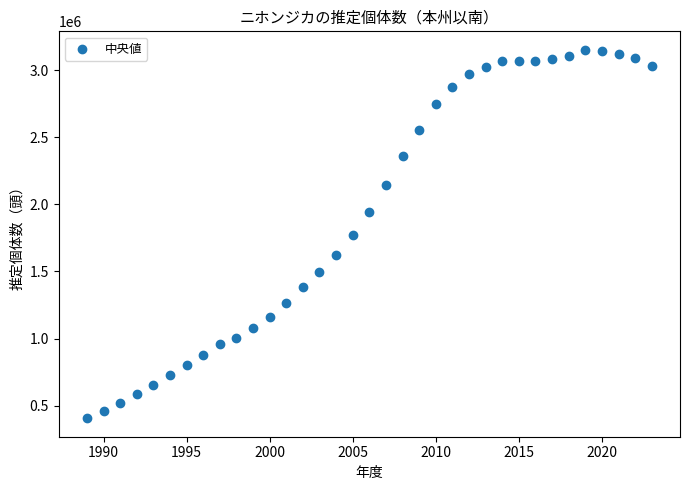

What is the range of X values (max minus min)?

34